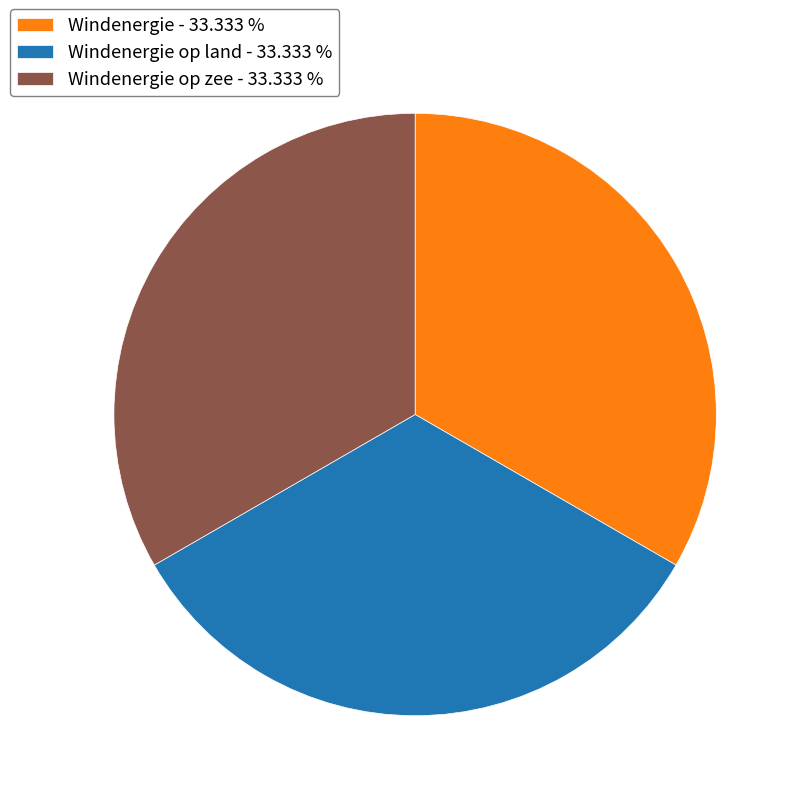

Is Windenergie op zee - 33.333 % the majority of the pie?

No